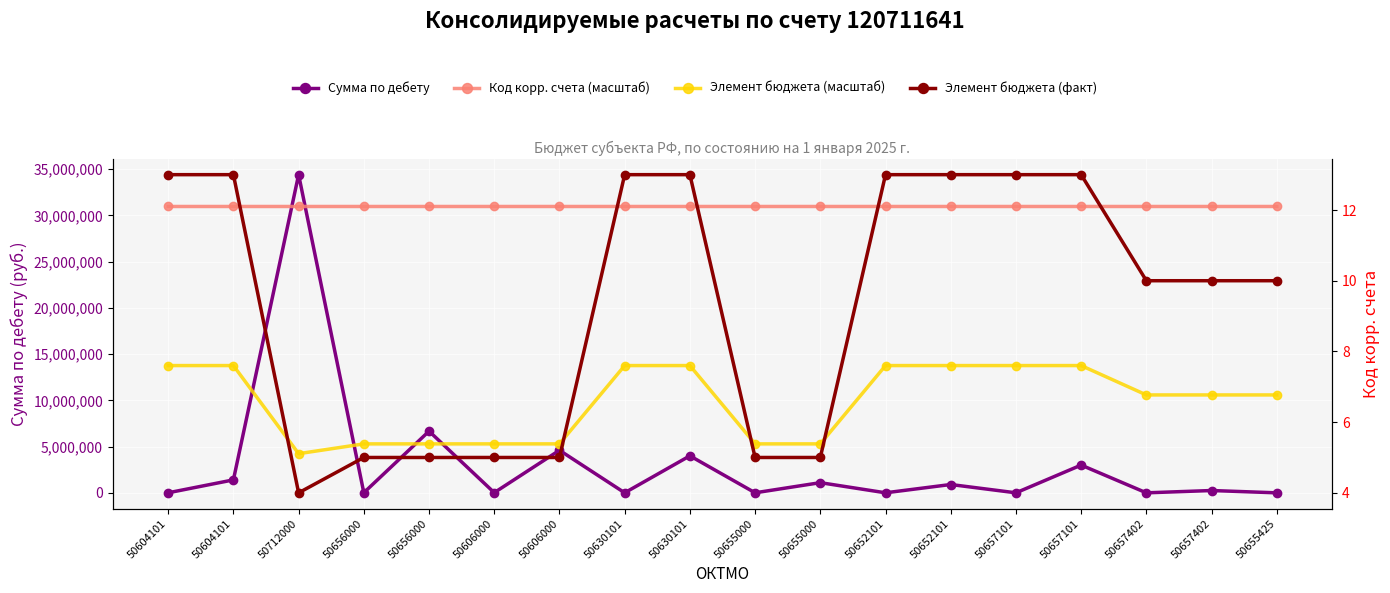

Read the Сумма по дебету value at 50630101.

3497.3